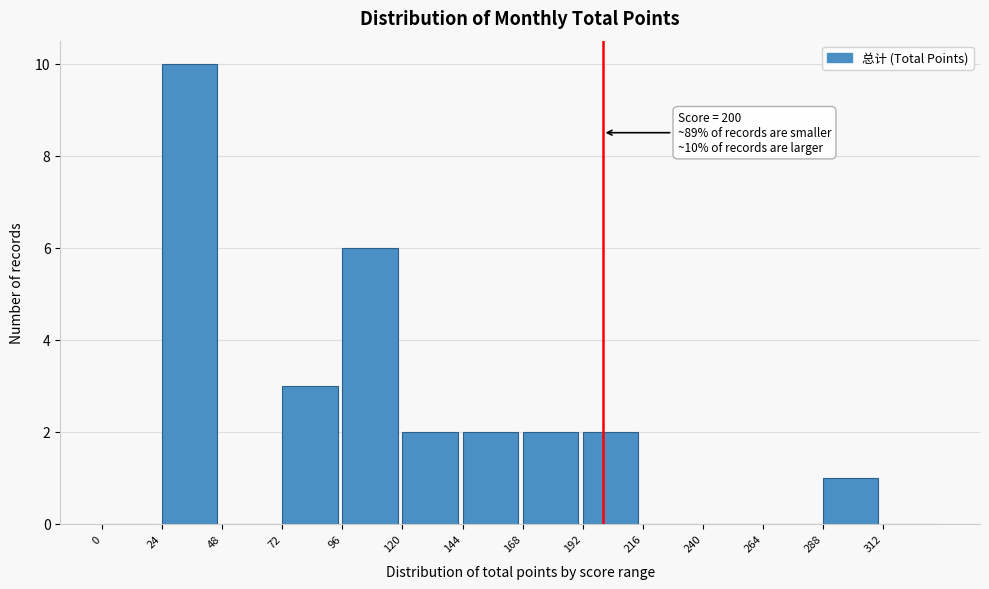

Which range on the x-axis has the tallest bar?

24 to 48